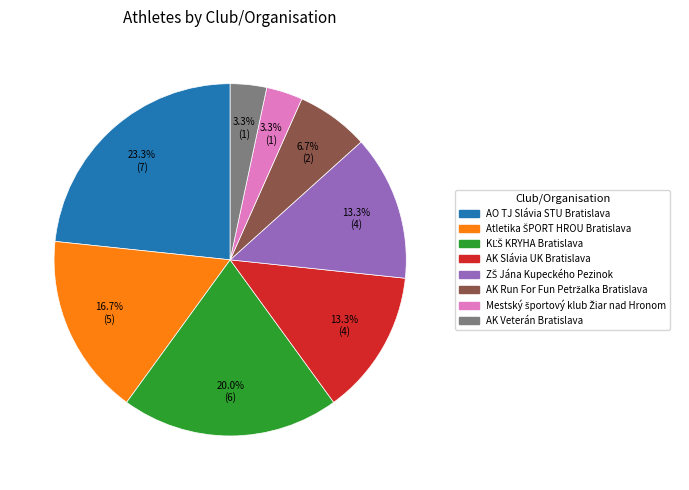

To the nearest percent, what is the difference between the largest and smallest slice percentages?

20%